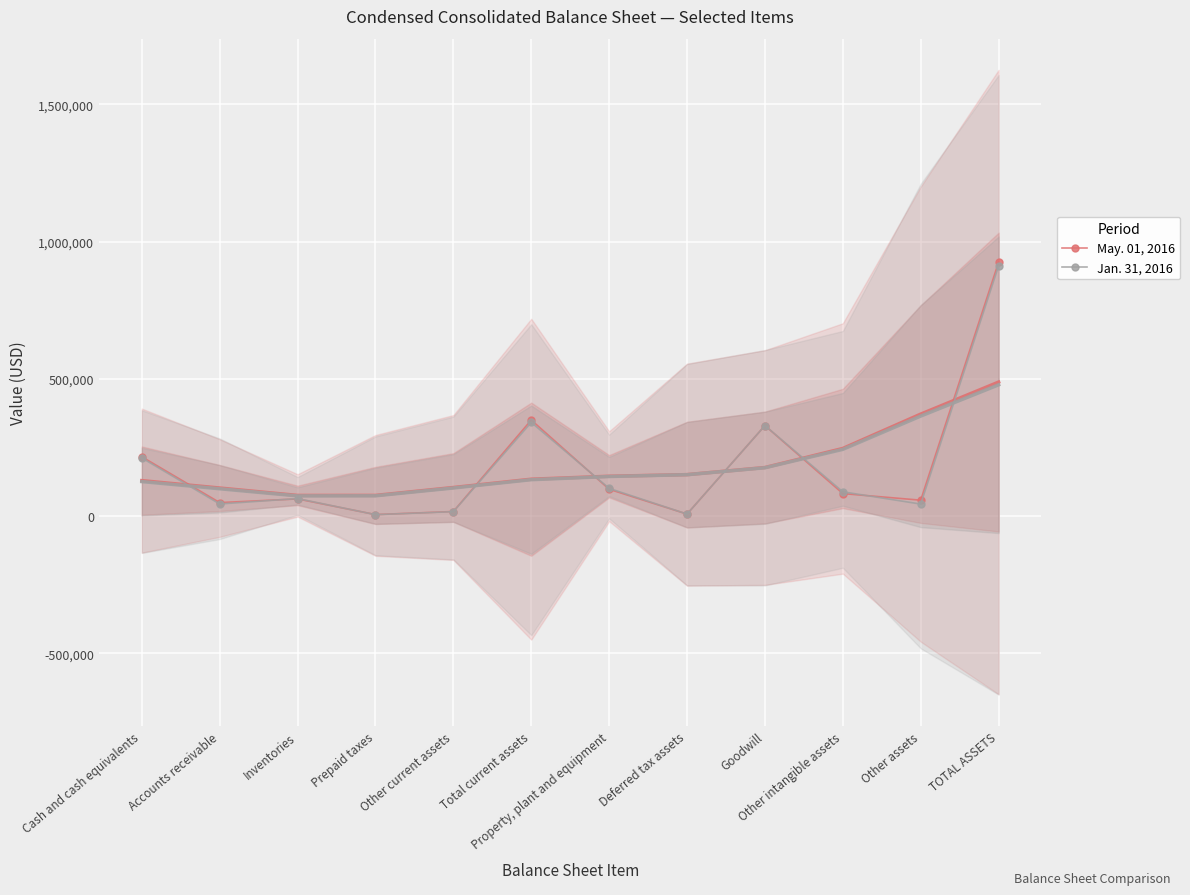

At which label does Jan. 31, 2016 reach its minimum?

Prepaid taxes